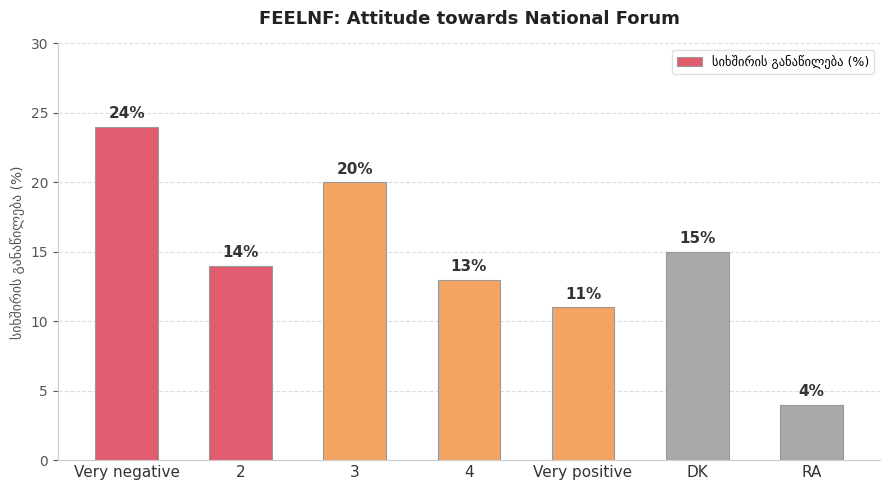

Which has a higher value, 4 or Very negative?

Very negative